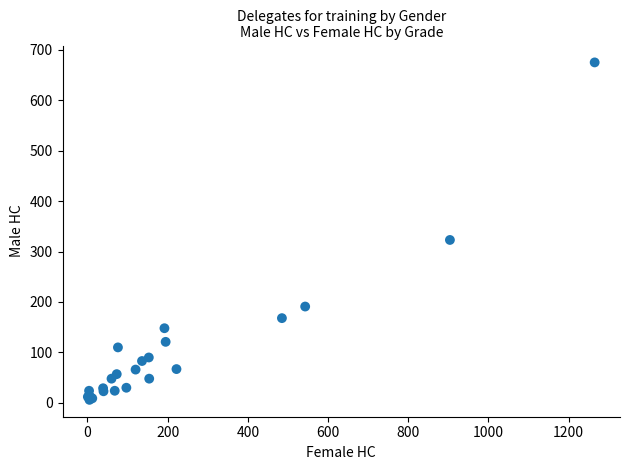

What Y value in the scatter plot is closest to 340?

323